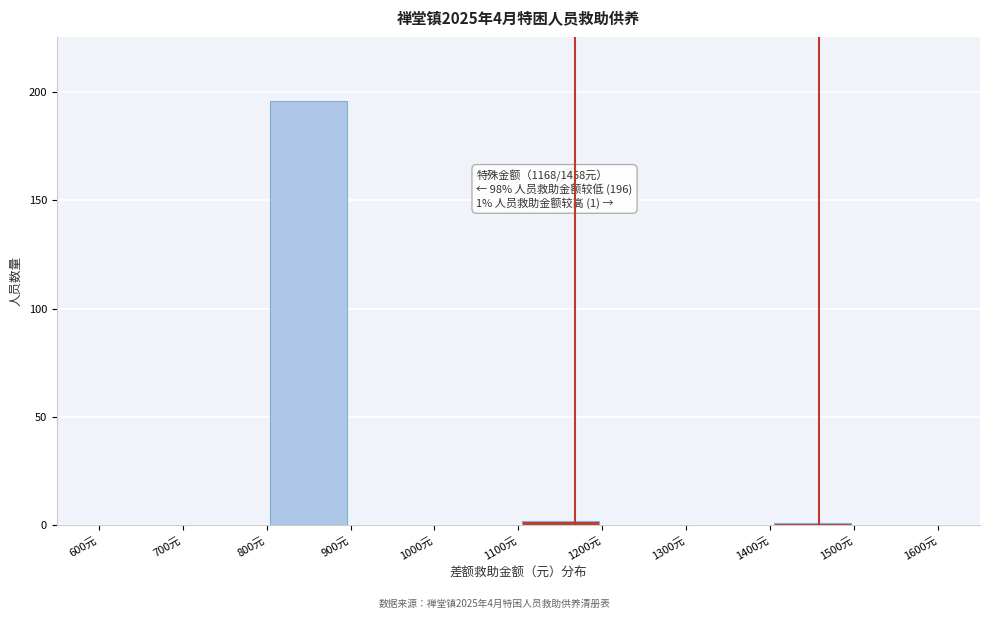

Which range on the x-axis has the tallest bar?

800 to 900